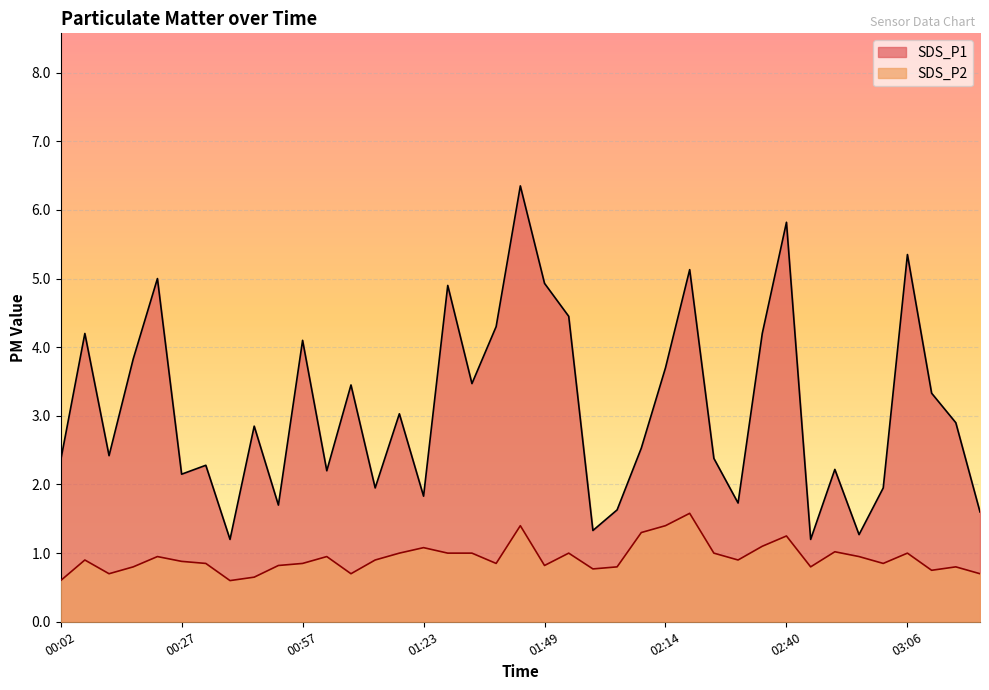

How many interior local valleys does the SDS_P2 series have?

10